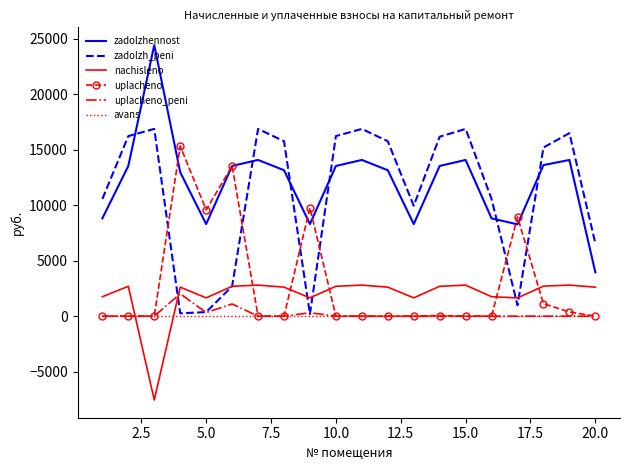

True or false: zadolzhennost and zadolzh_peni intersect in this chart.

True